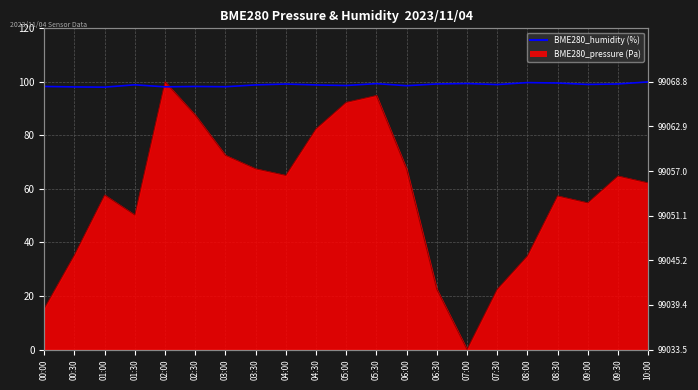

True or false: the data shows 24.9 at 06:30.

False